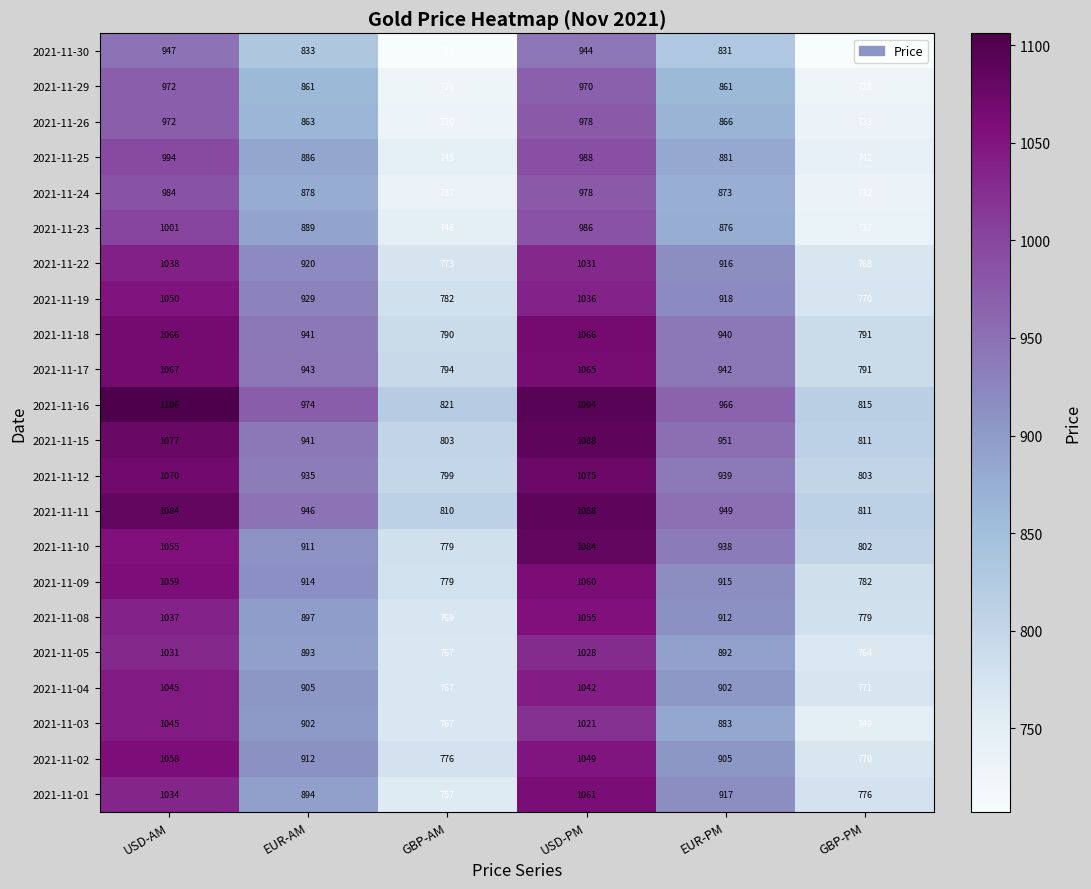

What is the difference between the second highest and minimum values in the 2021-11-10 series?

276